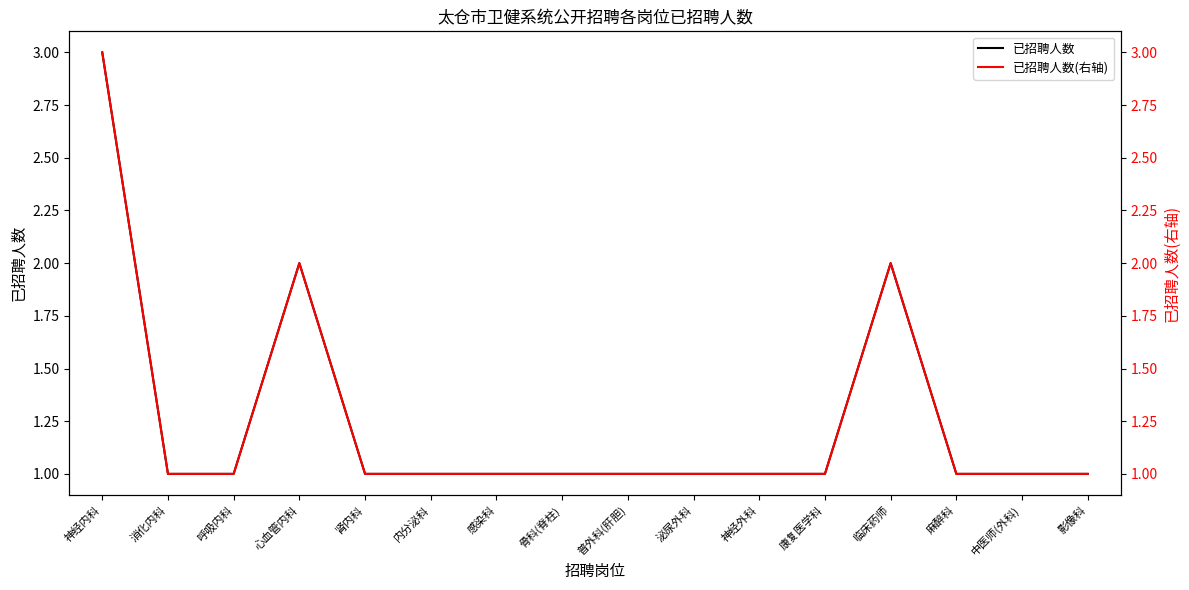

Reading left to right, what are all the values shown in this chart?

已招聘人数: 3	1	1	2	1	1	1	1	1	1	1	1	2	1	1	1
已招聘人数(右轴): 3	1	1	2	1	1	1	1	1	1	1	1	2	1	1	1